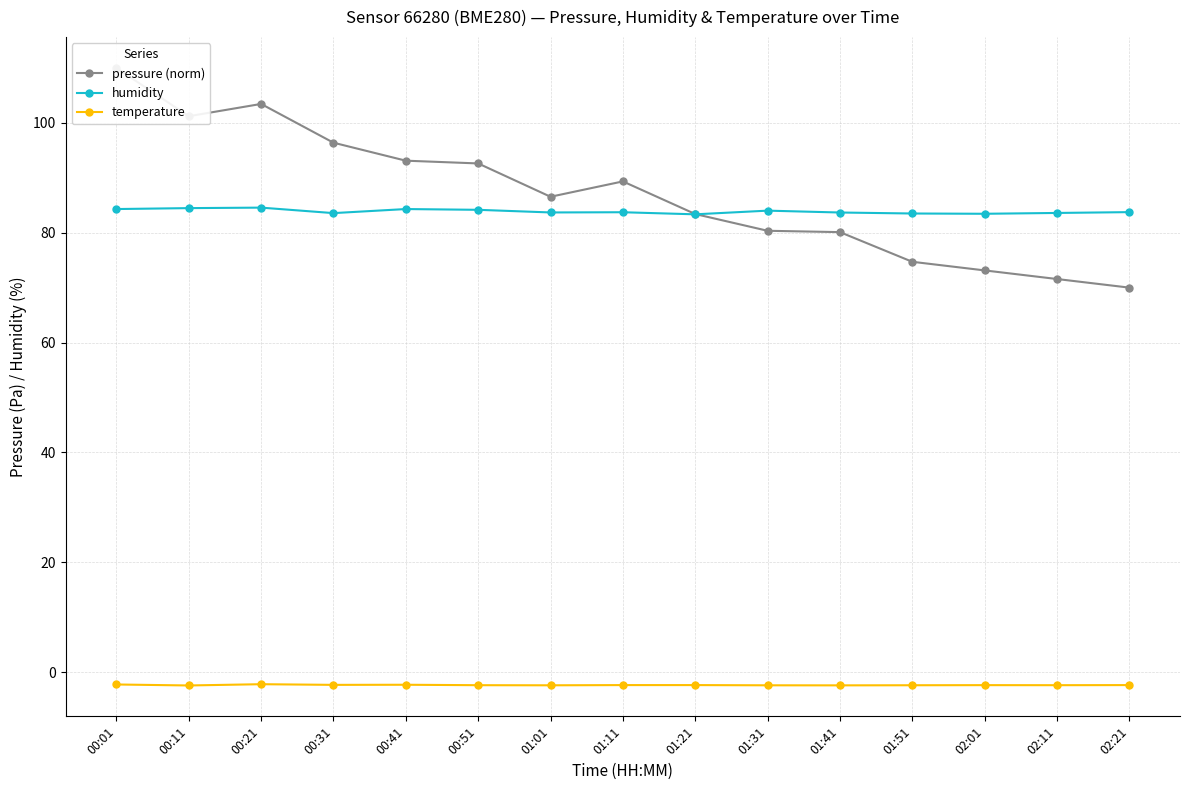

True or false: pressure (norm) and temperature cross at least once.

False